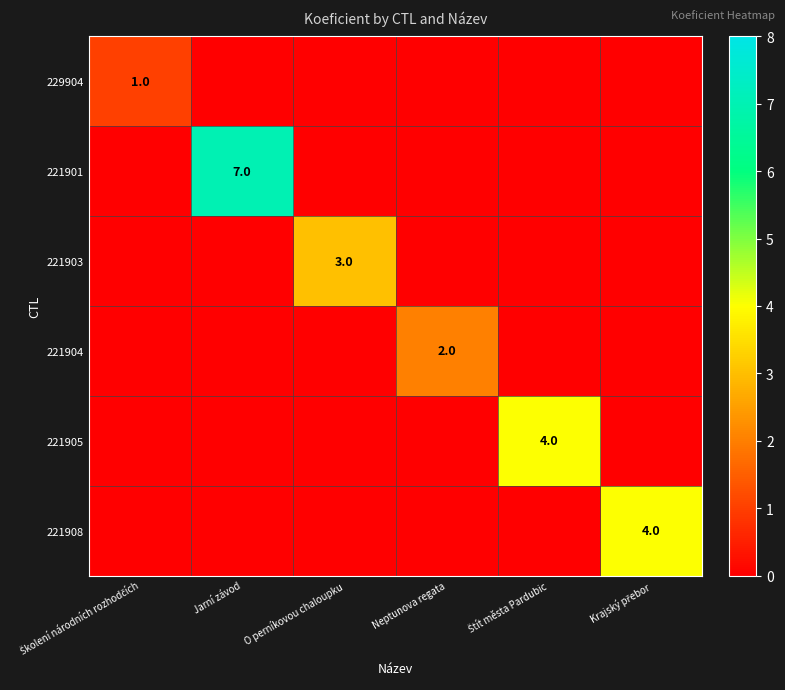

True or false: 221901 has a value of 7 at Jarní závod.

True